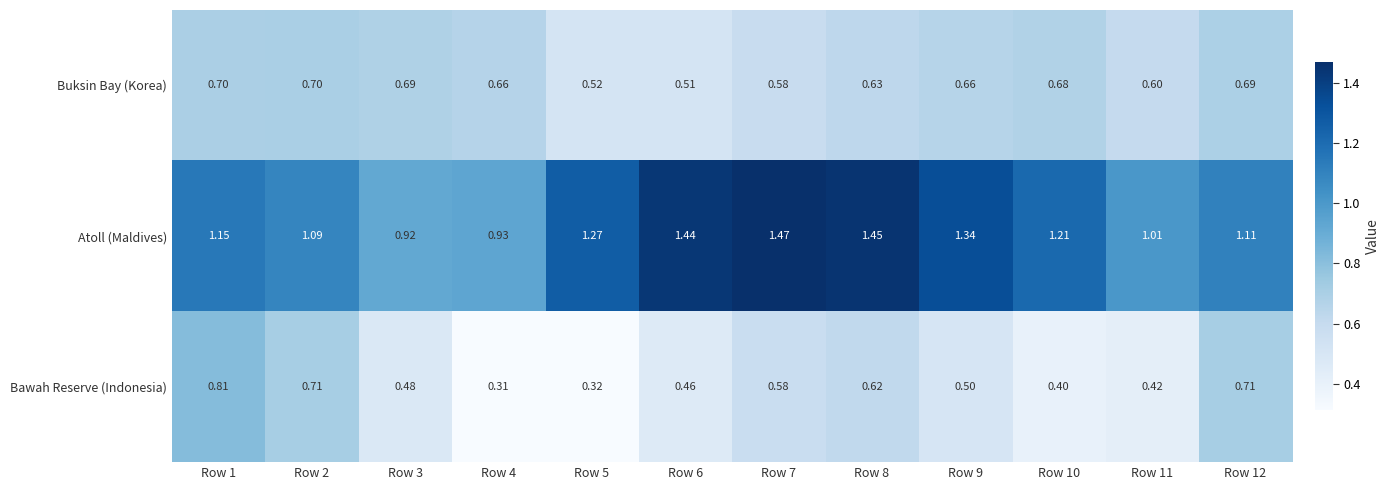

Is the value of Buksin Bay (Korea) at Row 3 greater than the value of Bawah Reserve (Indonesia) at Row 1?

No